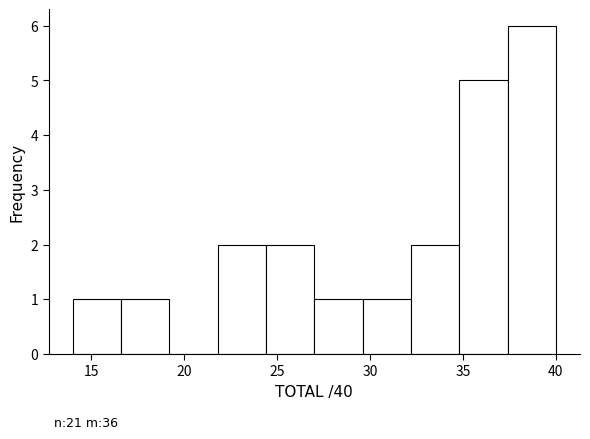

Which range on the x-axis has the tallest bar?

37.4 to 40.0